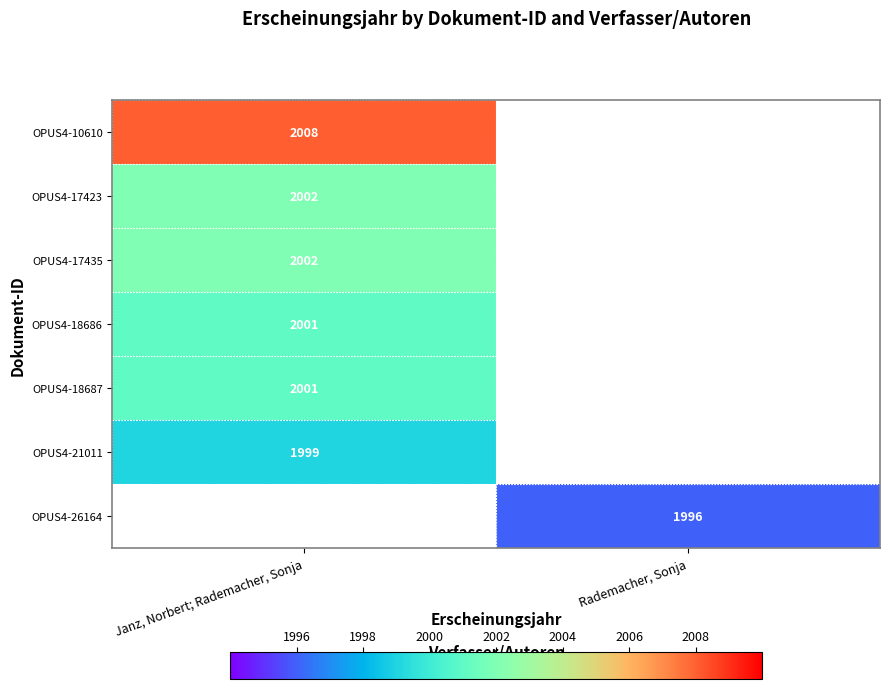

The OPUS4-18687 series shows 2001 at Janz, Norbert; Rademacher, Sonja. True or false?

True